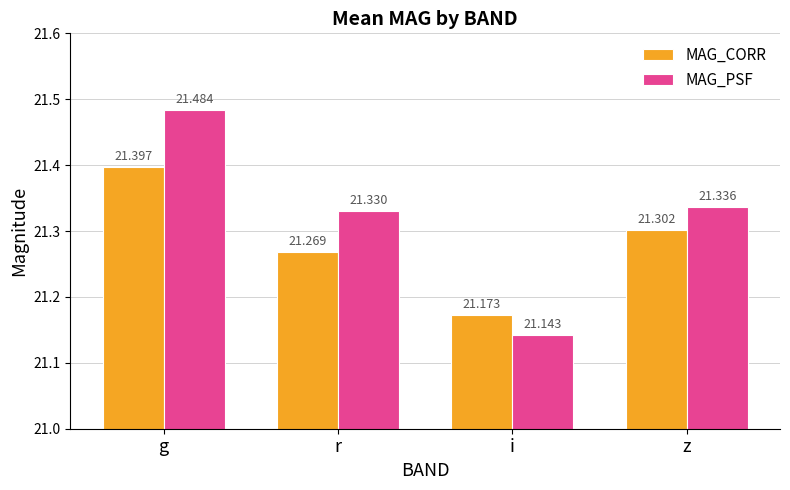

Rank the series by their maximum value, from lowest to highest.

MAG_CORR, MAG_PSF